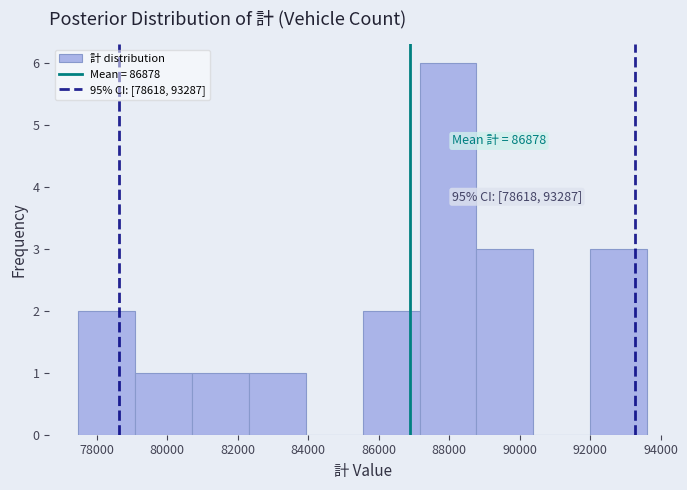

Which range on the x-axis has the tallest bar?

87200 to 88800